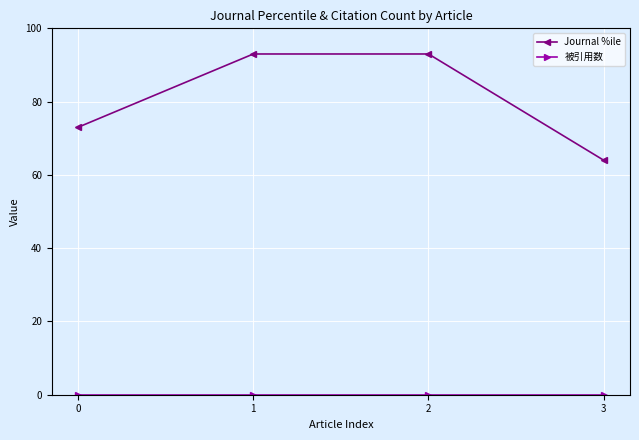

True or false: Journal %ile has more than 1 points higher than both neighbors.

False